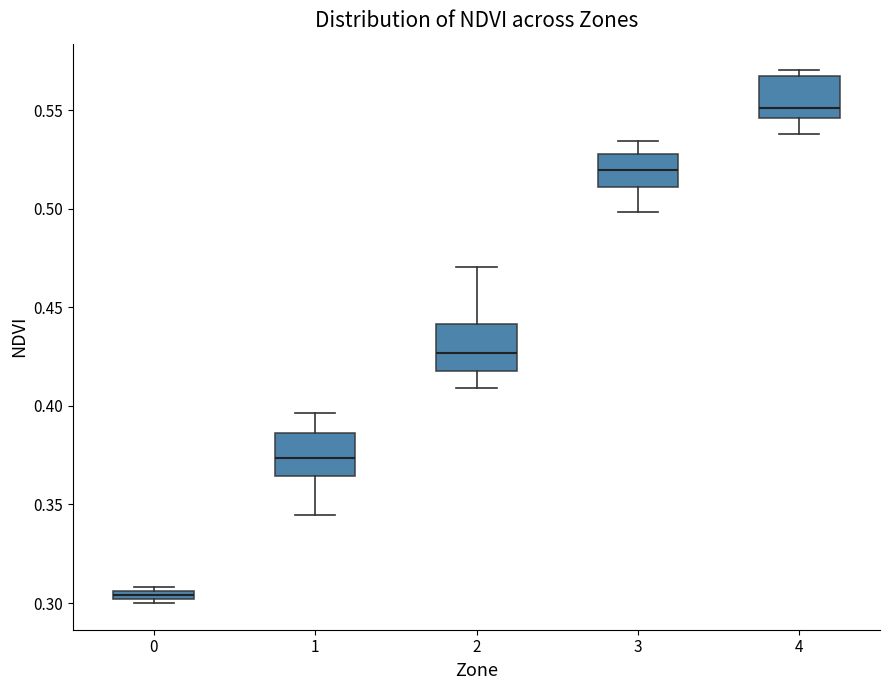

Which box has the highest median line?

4